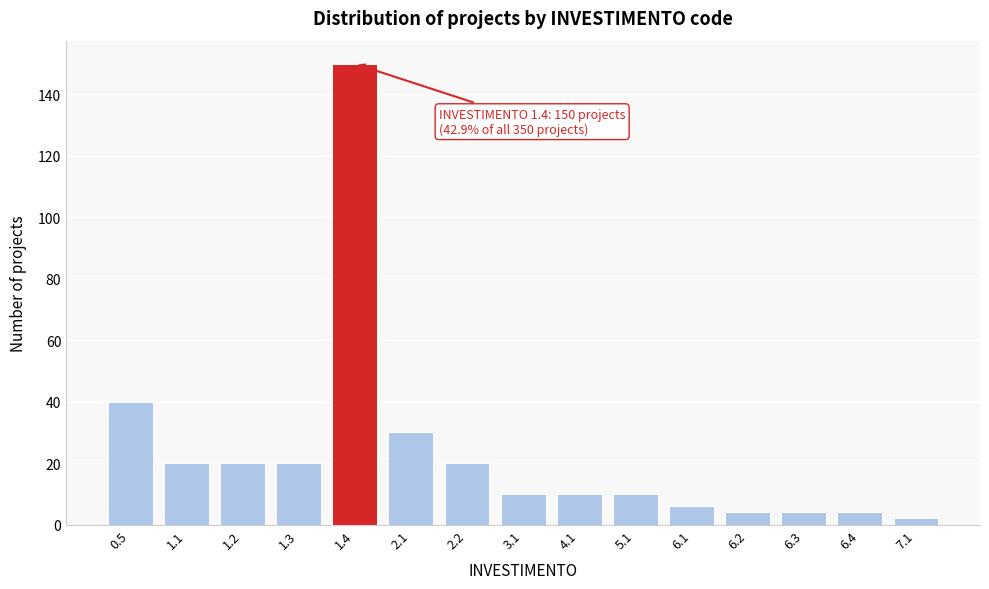

Reading right to left, what are all the values shown in this chart?

7.1=2	6.4=4	6.3=4	6.2=4	6.1=6	5.1=10	4.1=10	3.1=10	2.2=20	2.1=30	1.4=150	1.3=20	1.2=20	1.1=20	0.5=40